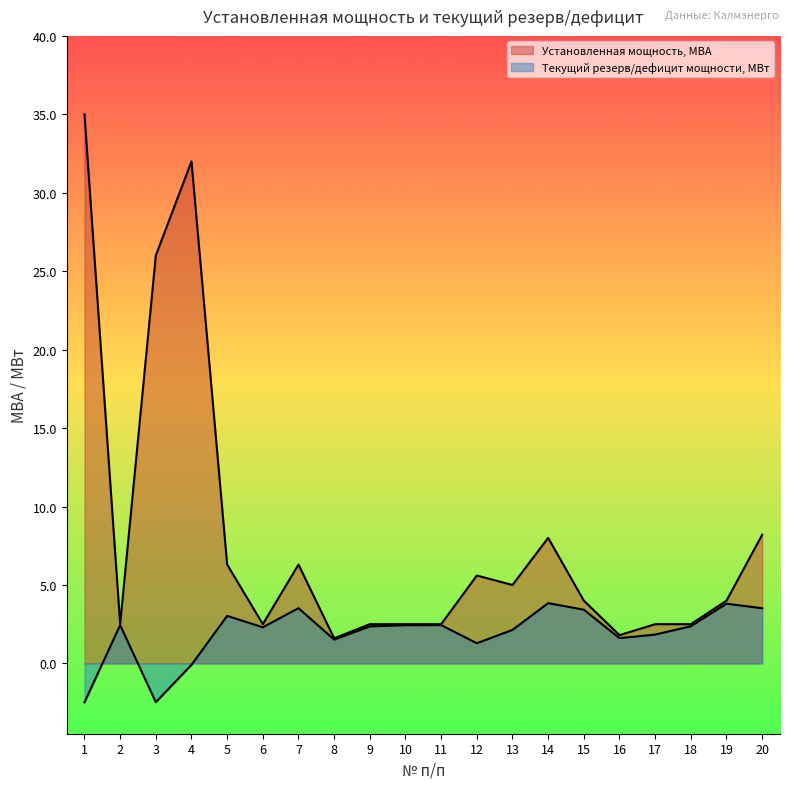

What are all the series names shown in the legend?

Установленная мощность, МВА, Текущий резерв/дефицит мощности, МВт